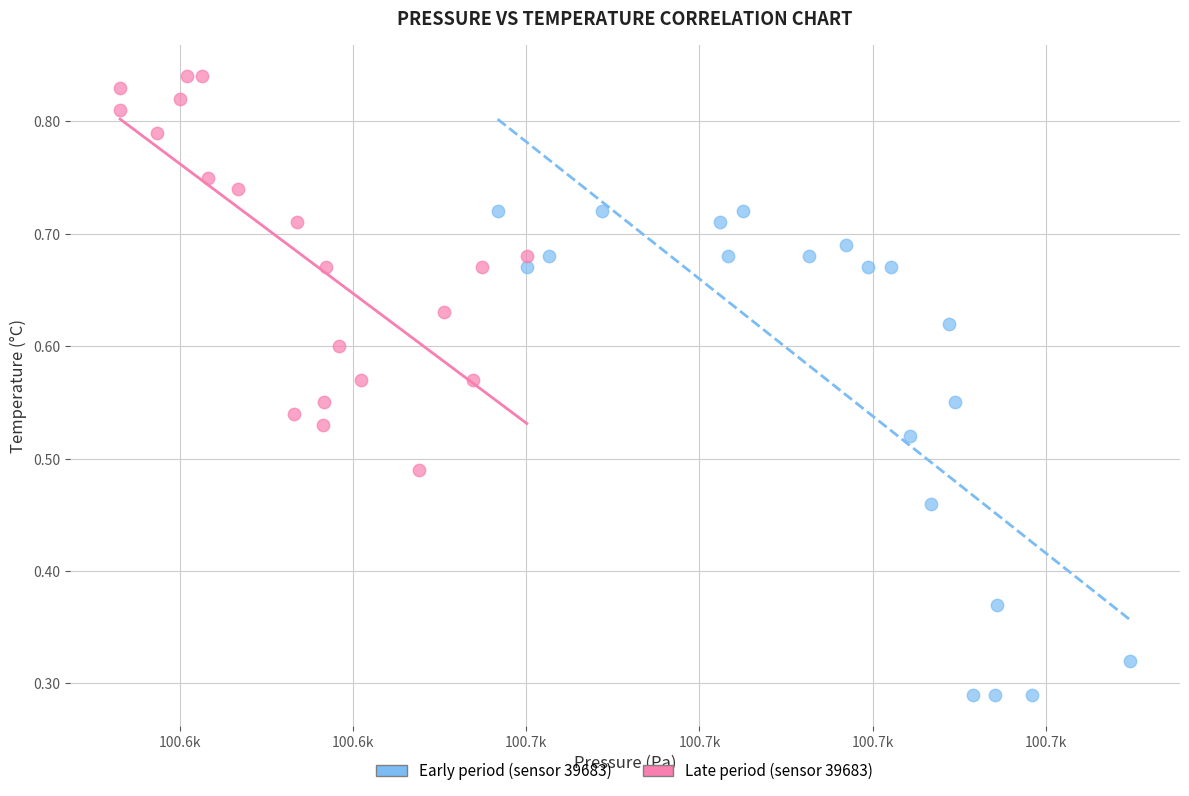

Which series contains the lowest Y value?

Early period (sensor 39683)